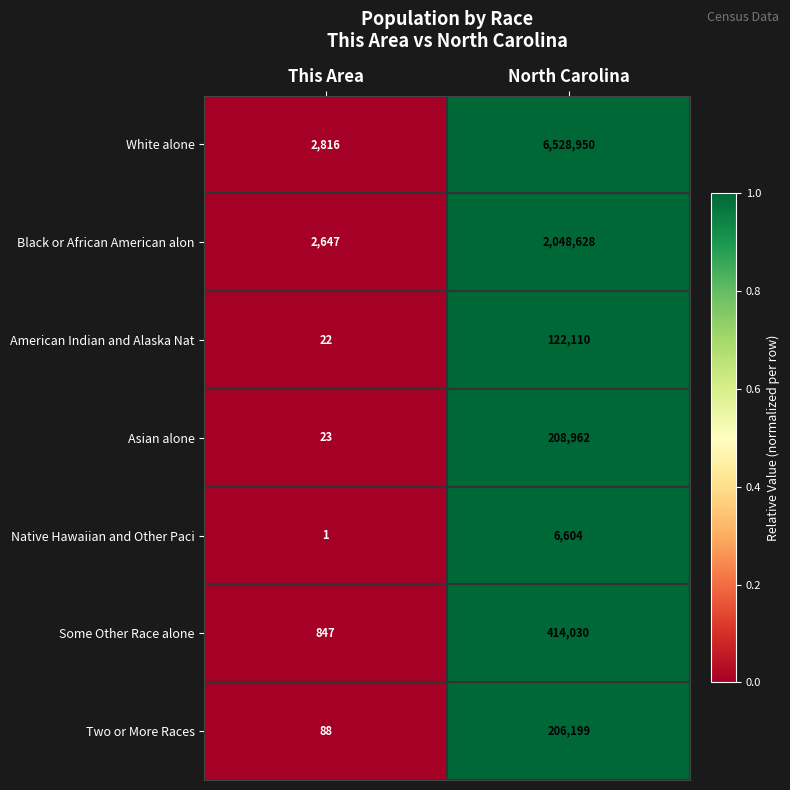

At which category is the sum across all series the highest?

North Carolina